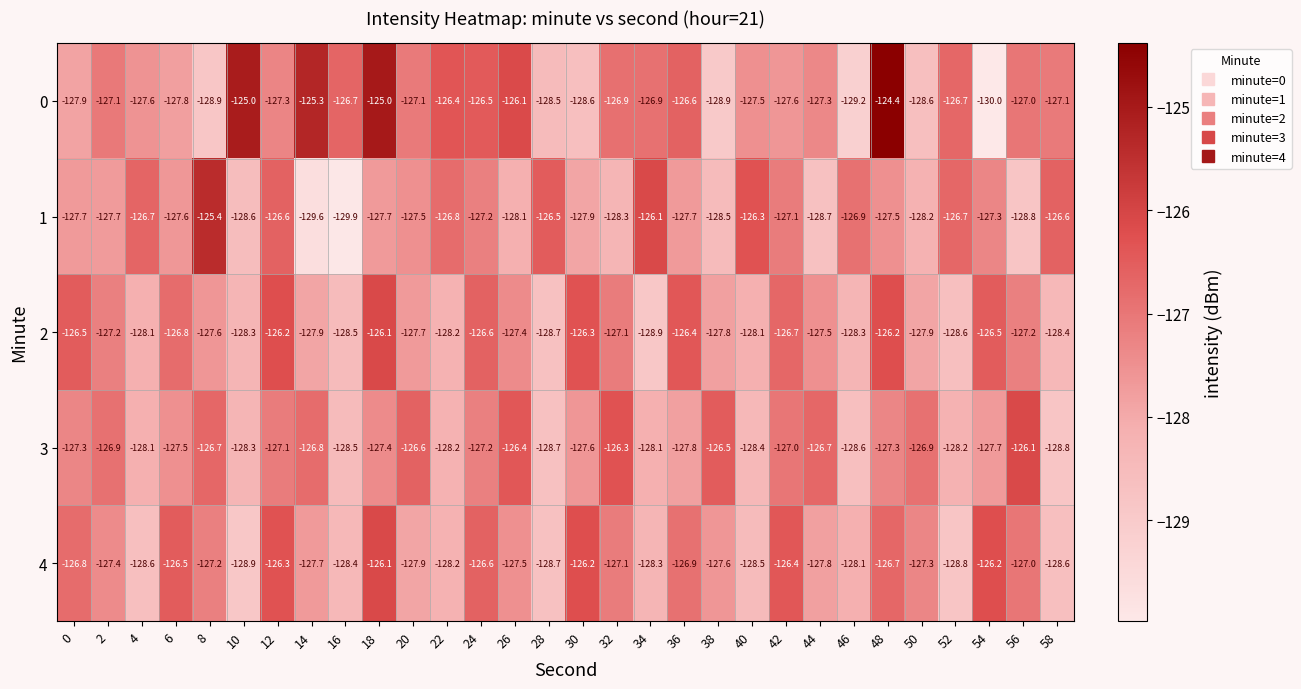

How many series are shown in this chart?

5